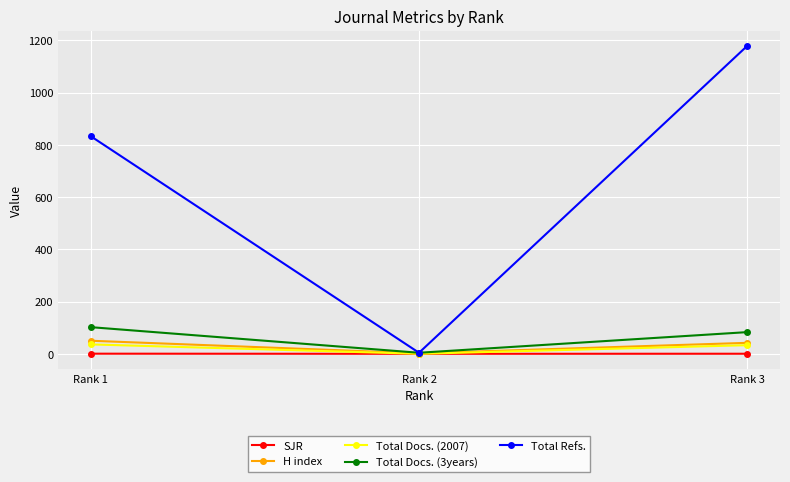

What are all the series names shown in the legend?

SJR, H index, Total Docs. (2007), Total Docs. (3years), Total Refs.